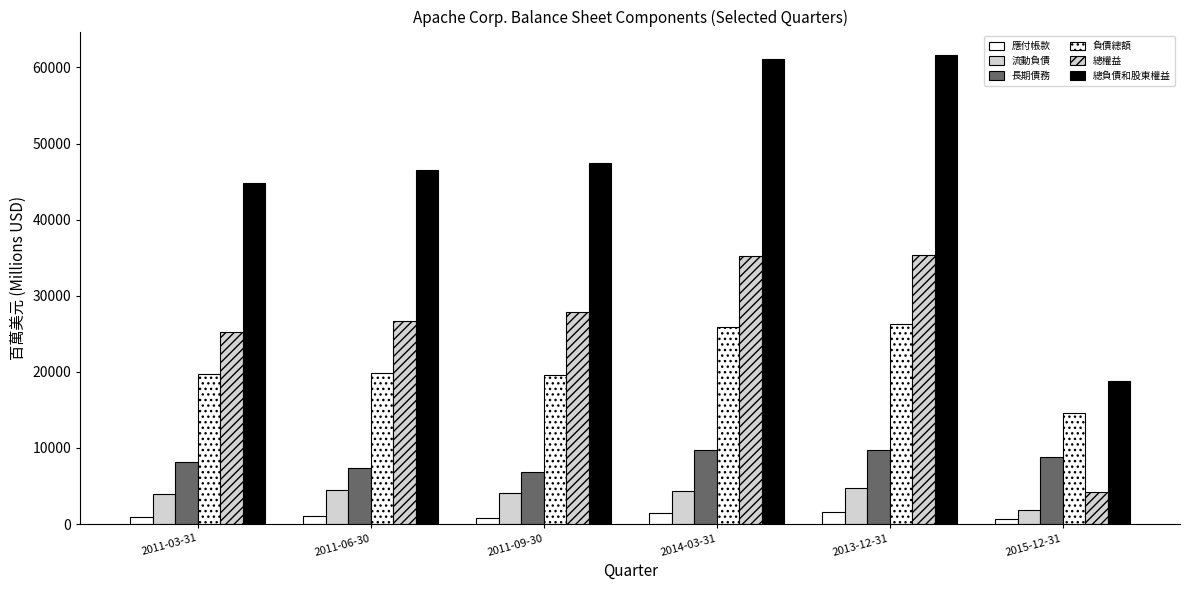

Rank the series by their maximum value, from highest to lowest.

總負債和股東權益, 總權益, 負債總額, 長期債務, 流動負債, 應付帳款